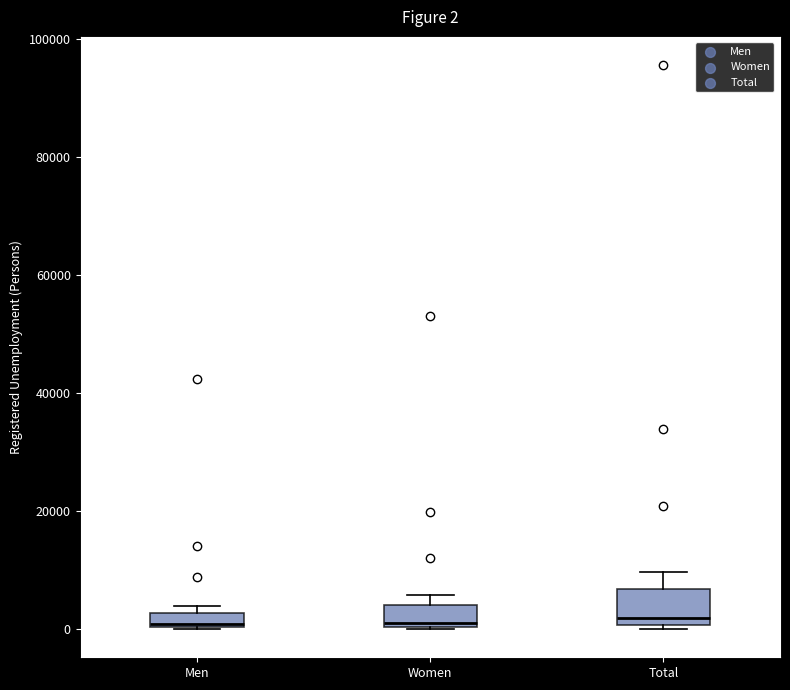

Comparing the boxes themselves (not the whiskers), which one is the tallest?

Total